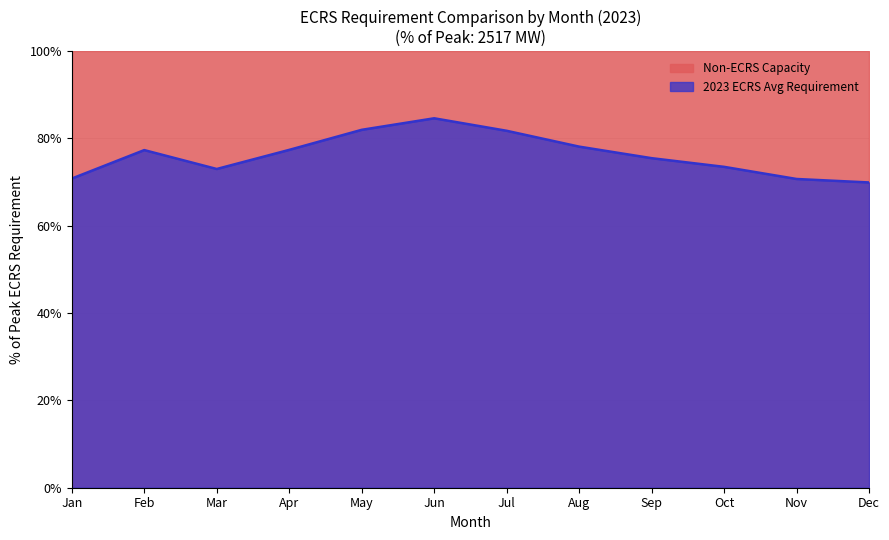

How many lines are shown in the chart?

1